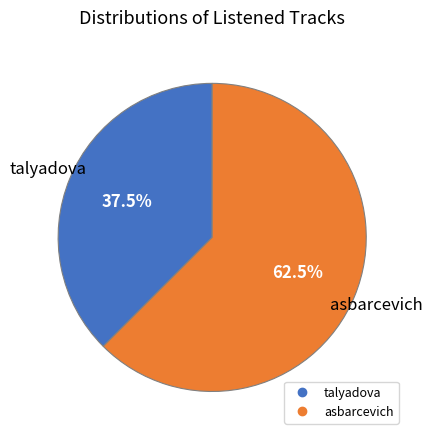

How many segments does this pie chart have?

2